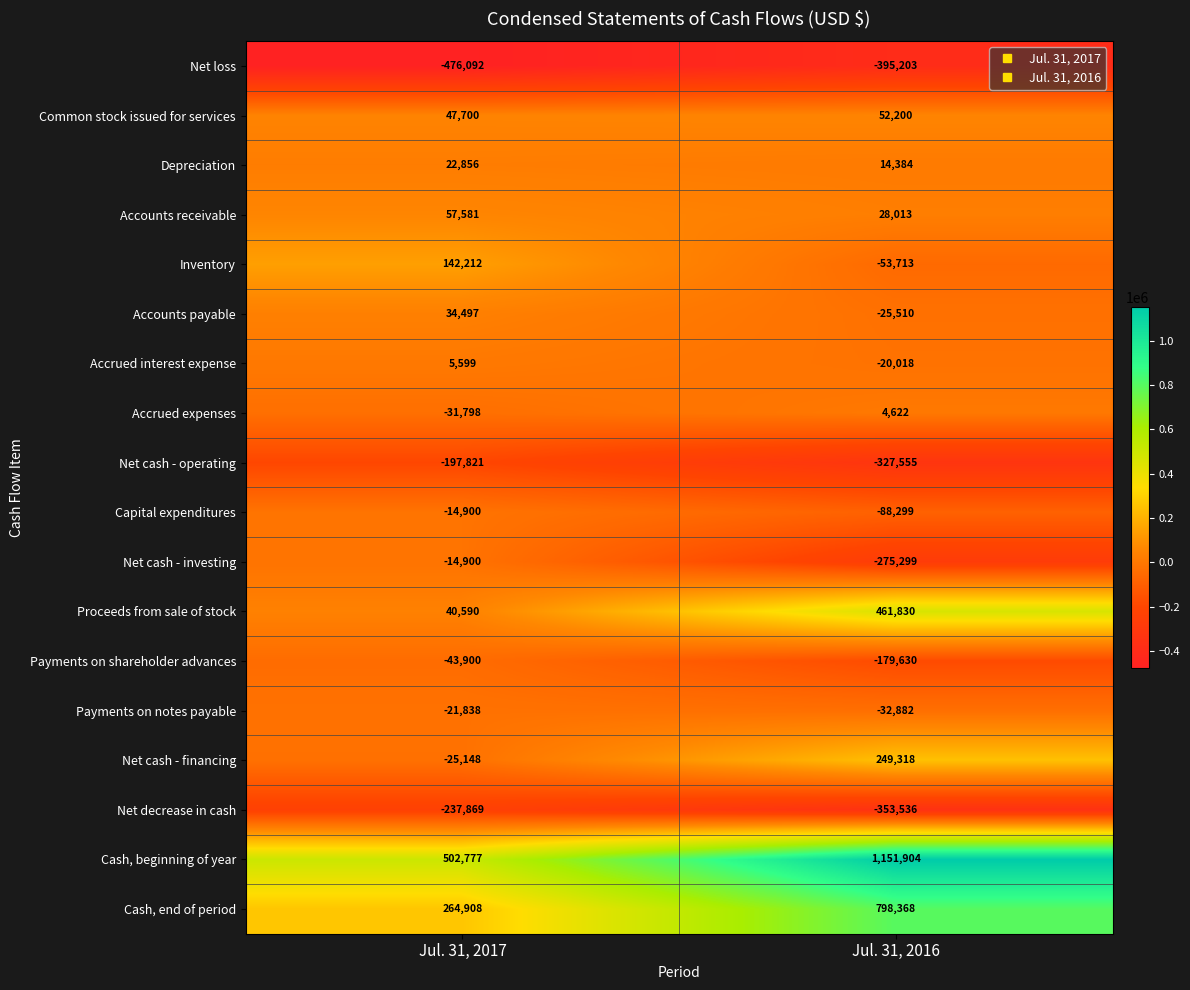

What is the spread (max minus min) of values at Jul. 31, 2016?

1547107